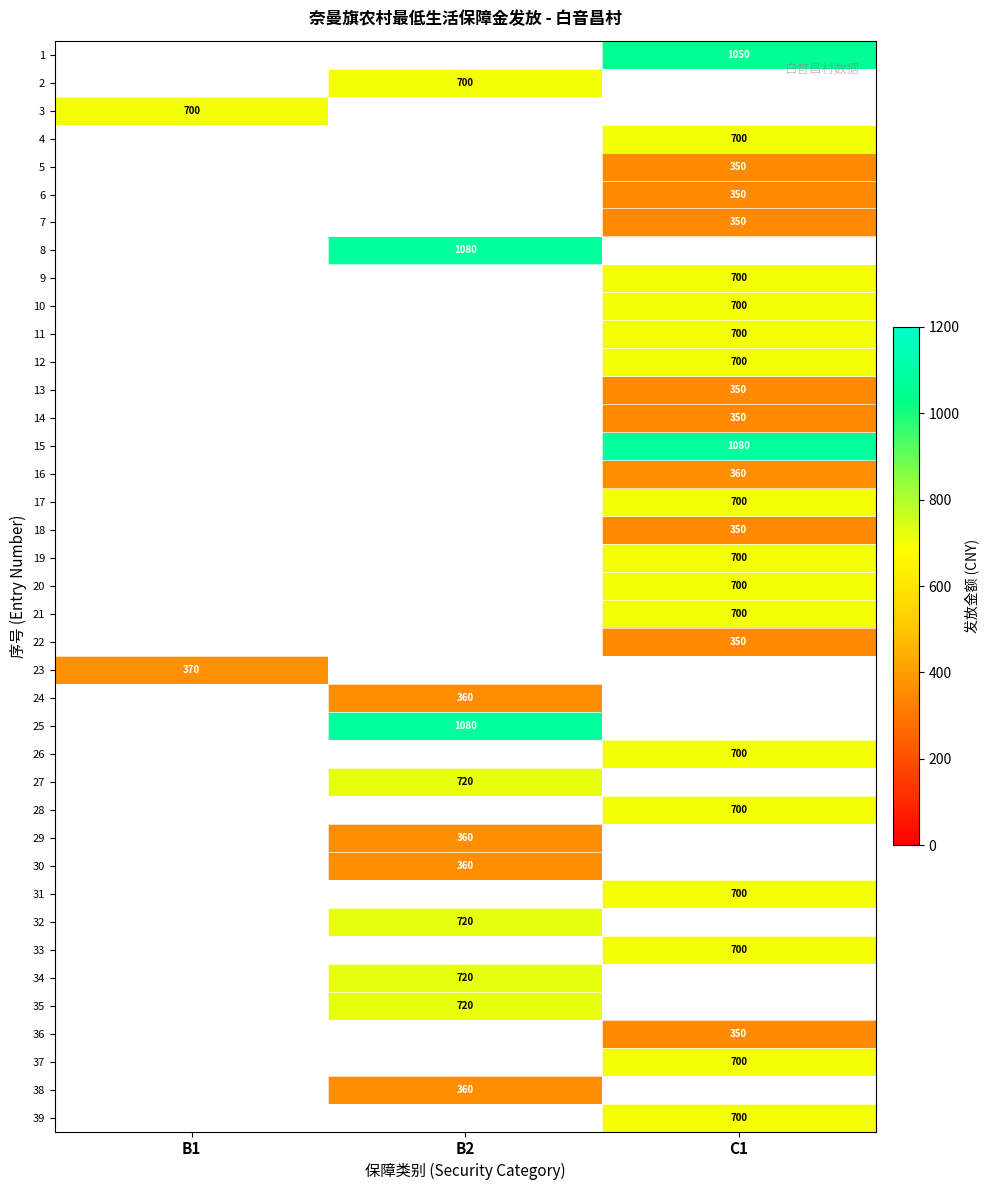

The 6 series shows 89 at C1. True or false?

False